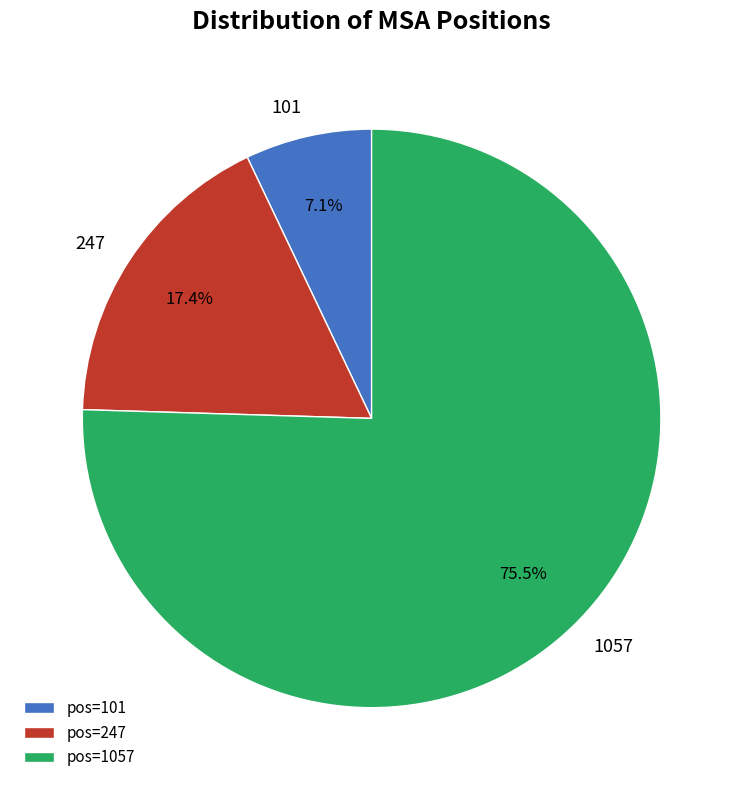

What is the smallest slice in the pie chart?

101